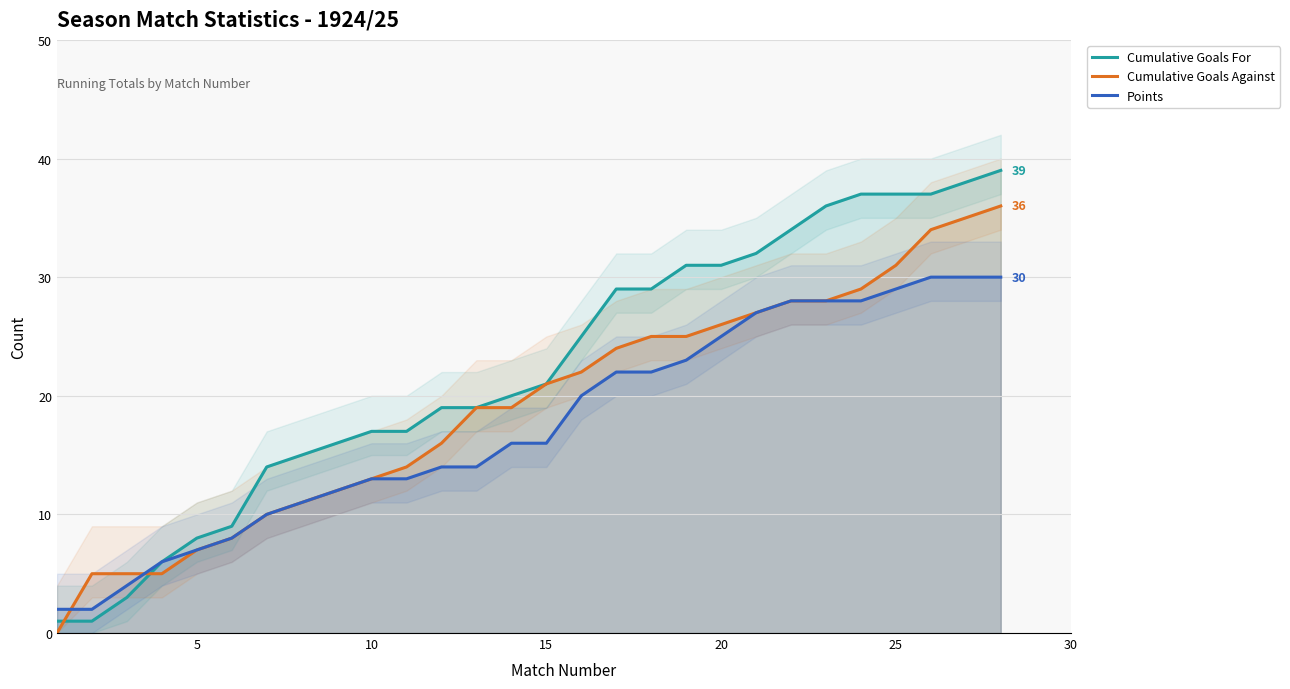

What is the sum of all Points values?

490